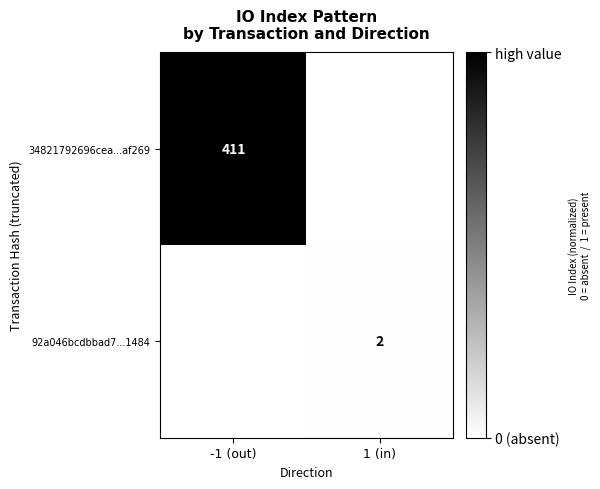

The value of 34821792696cea...af269 at -1 (out) is 411. True or false?

True